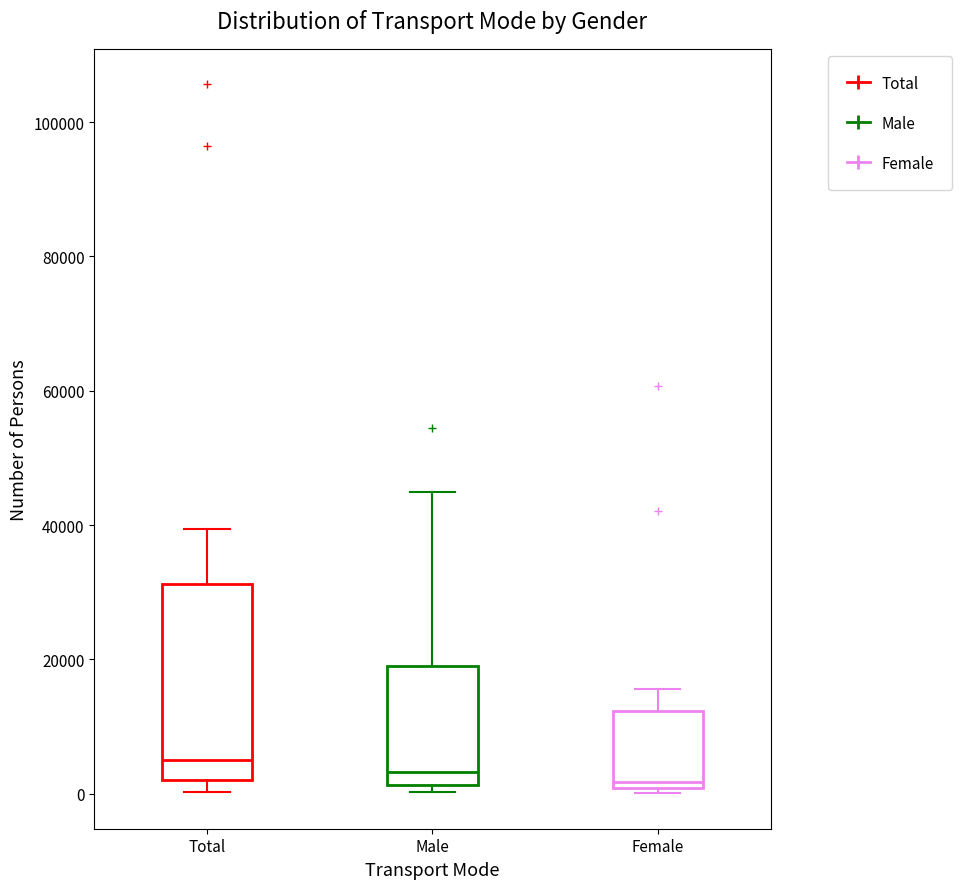

Where is the lower edge of the box for Total on the y-axis? The values are not printed on the chart, so give them approximately, as read against the axis.

2000